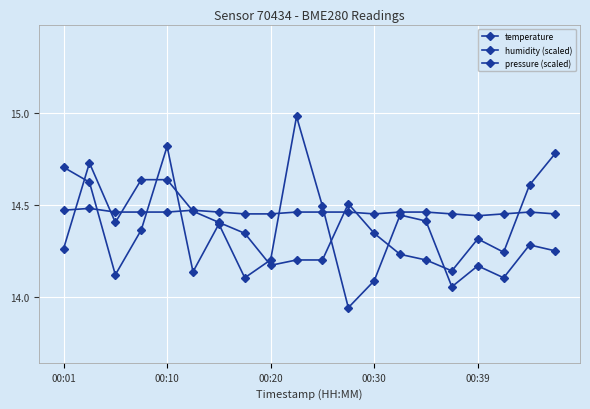

How many distinct data groups are displayed?

3